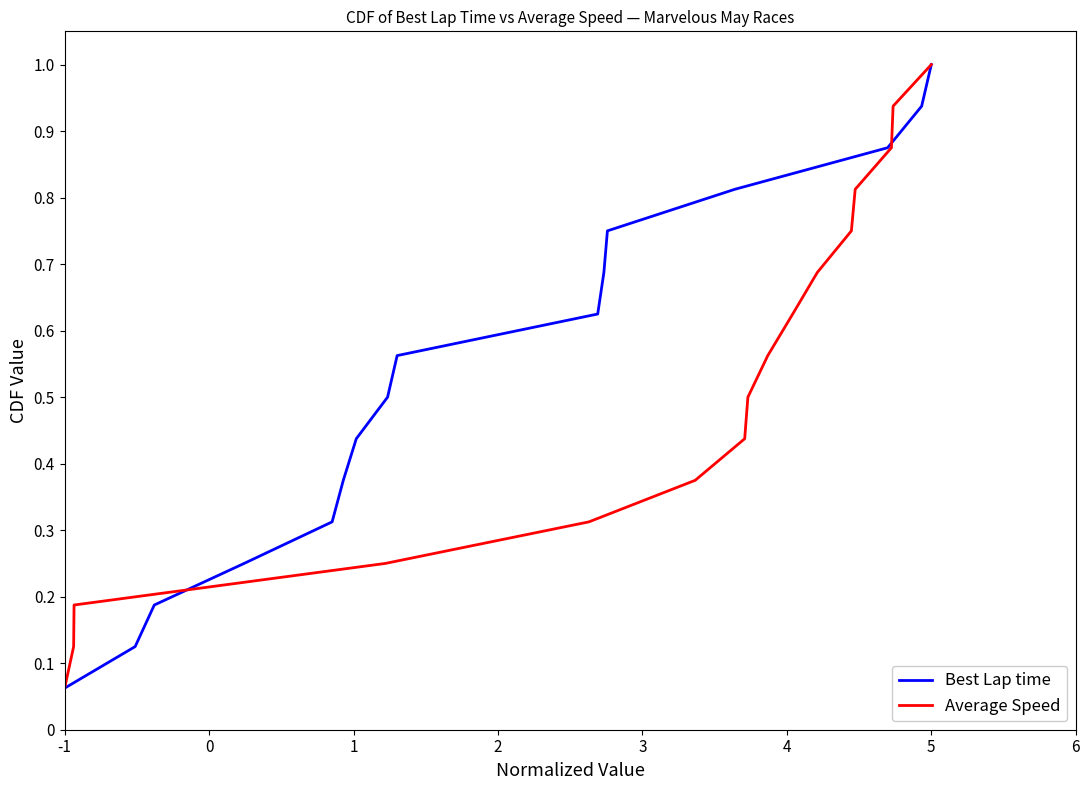

True or false: Best Lap time has more than 1 points higher than both neighbors.

False